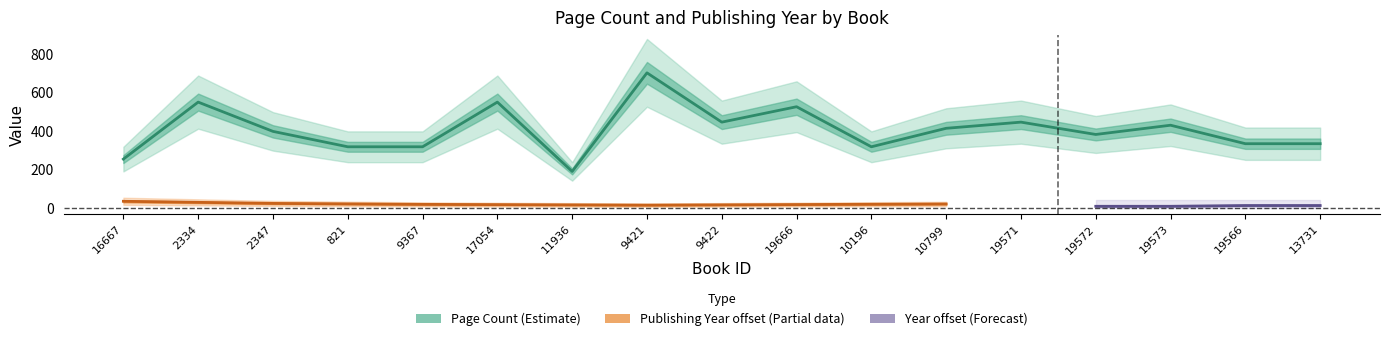

What value does the data have at 9367, to the nearest 100?

300